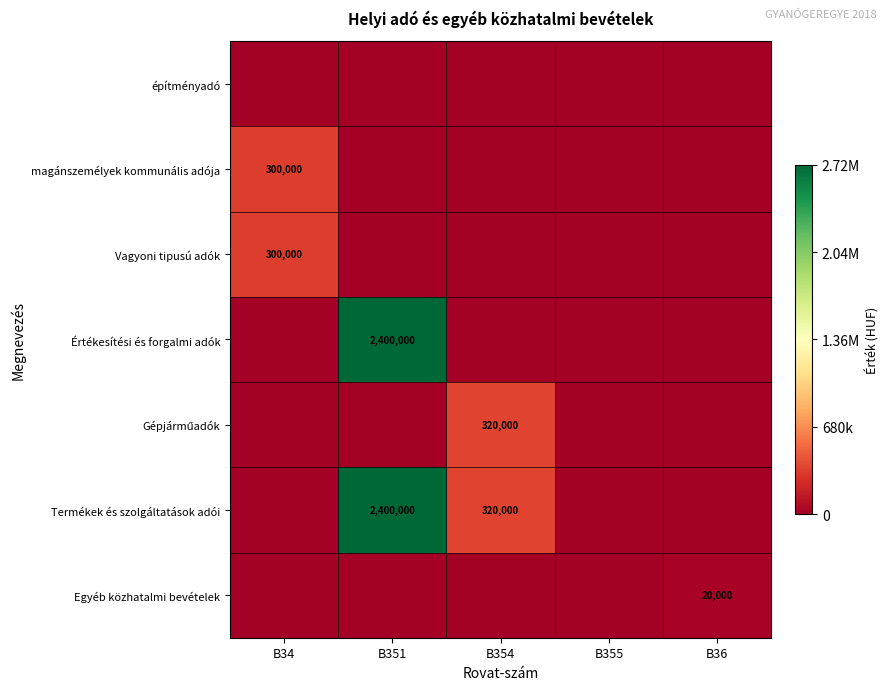

True or false: Egyéb közhatalmi bevételek has a value of 29136 at B36.

False